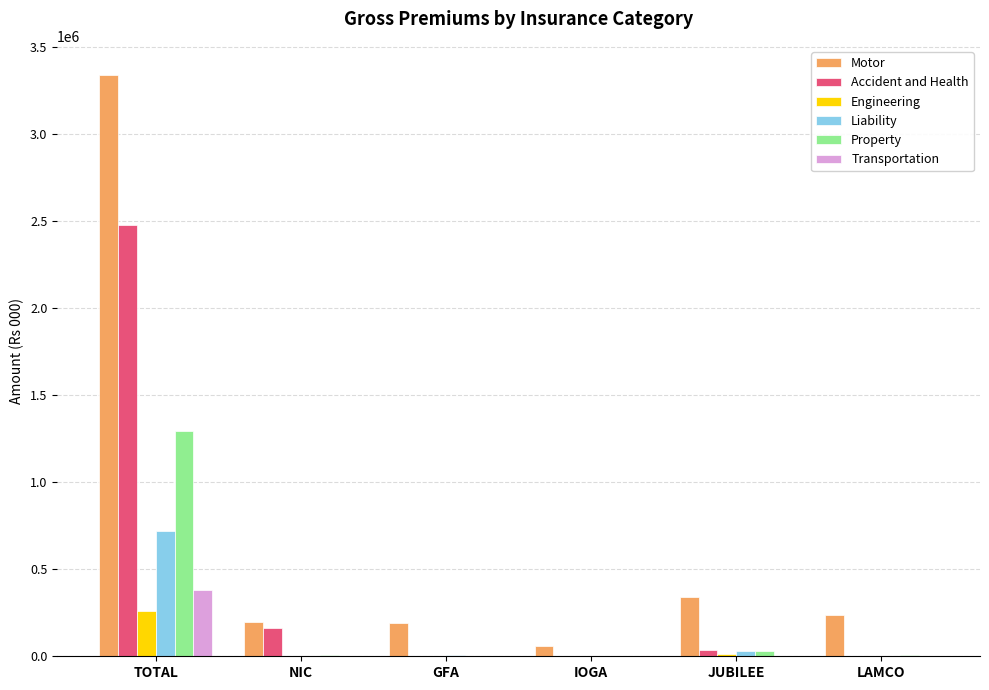

What is the spread (max minus min) of values at GFA?

192442.2